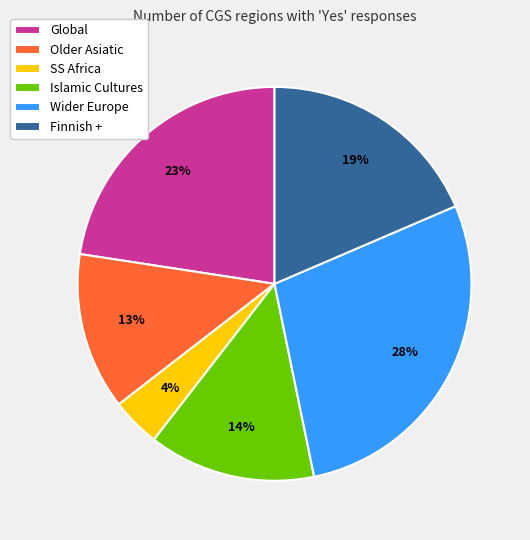

Which slice is the smallest?

SS Africa